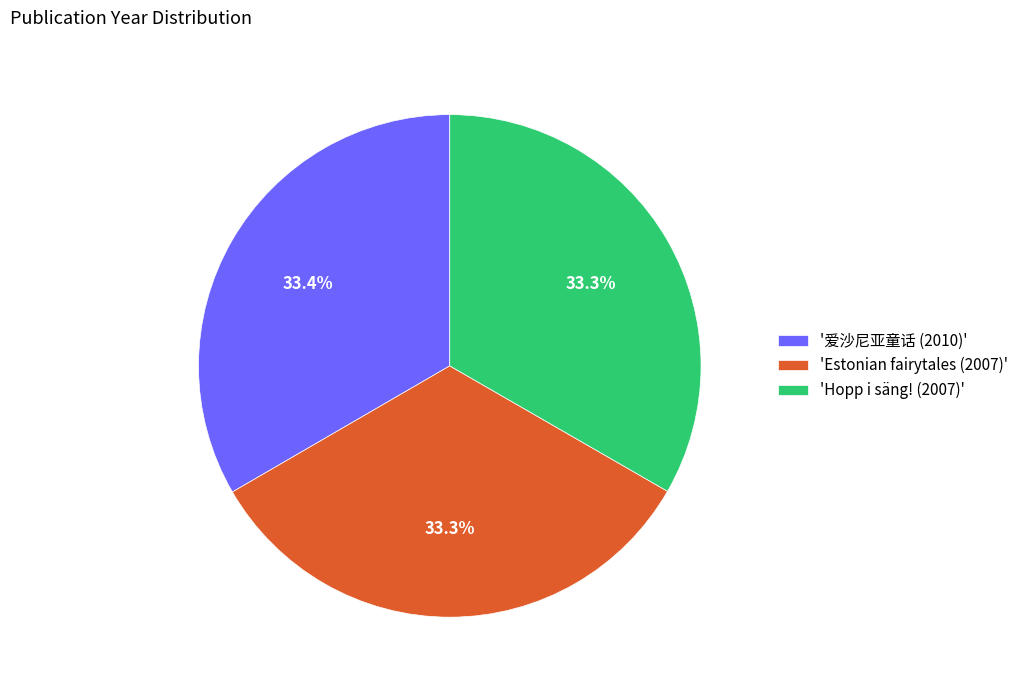

Combined, do '爱沙尼亚童话 (2010)' and 'Hopp i säng! (2007)' account for over 50%?

Yes